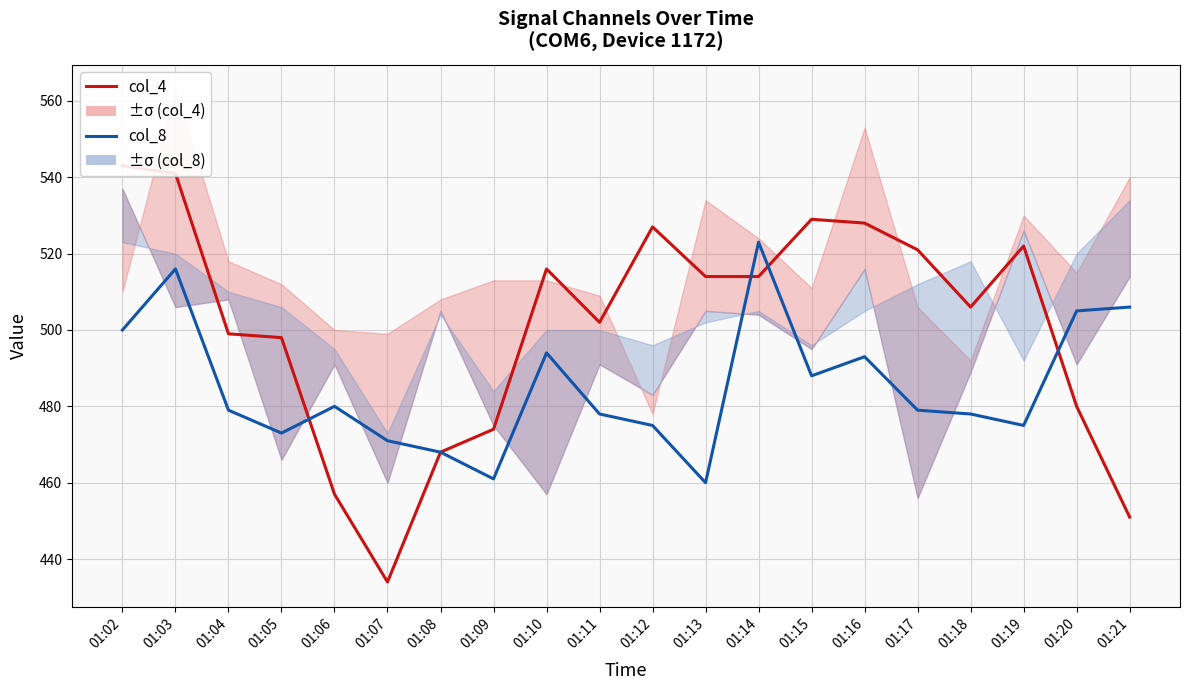

Is this an area chart (filled region under the line)?

No